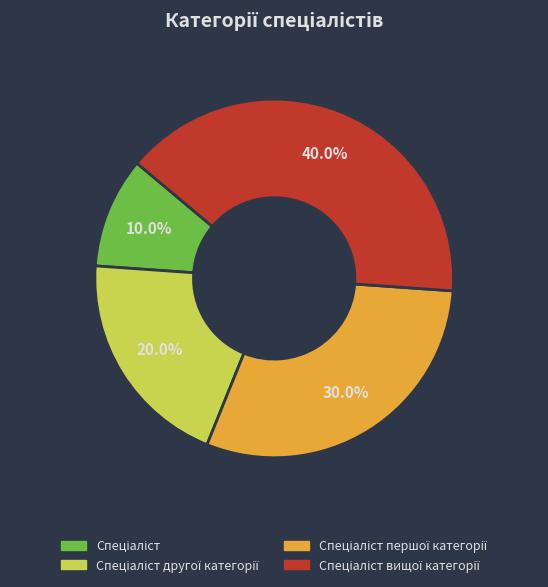

Does any single category account for the majority?

No